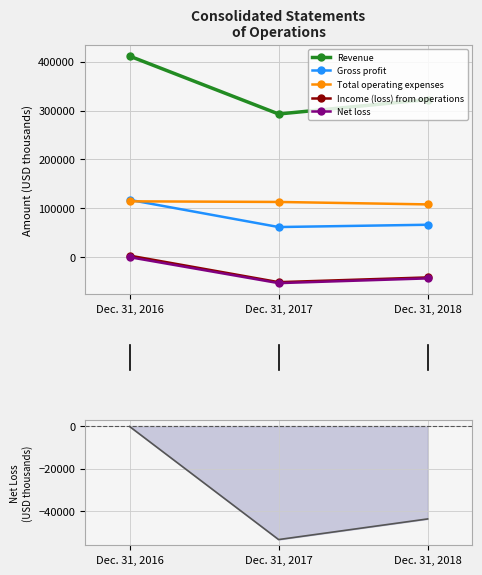

What is the difference between the maximum and second lowest values in the Revenue series?

88883